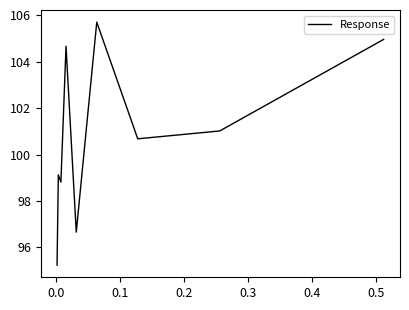

Reading left to right, transcribe all the data shown in this chart.

95.2	99.1	98.8	104.7	96.7	105.7	100.7	101.0	105.0